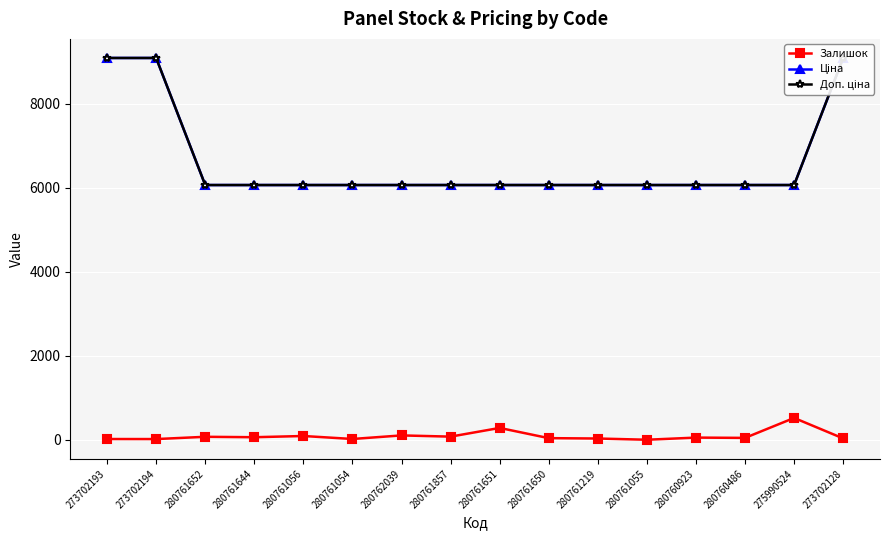

What is the difference between the highest and lowest values at 280761644?

6004